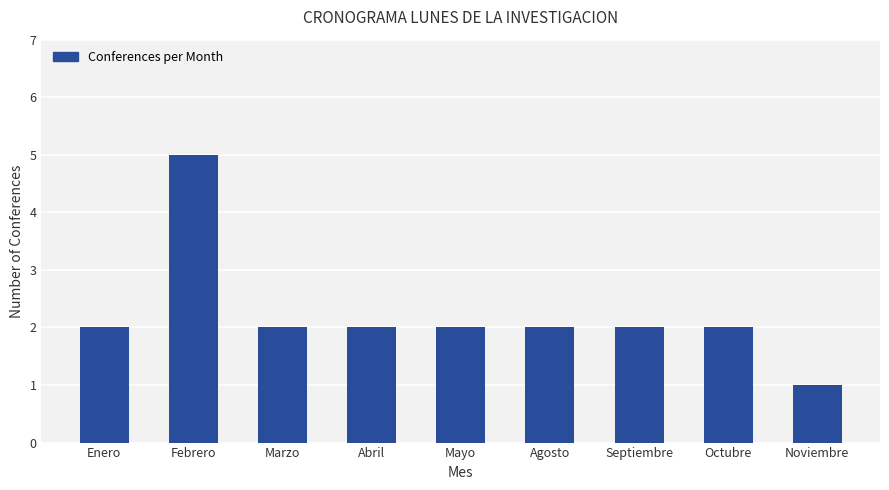

Which has a higher value, Enero or Noviembre?

Enero